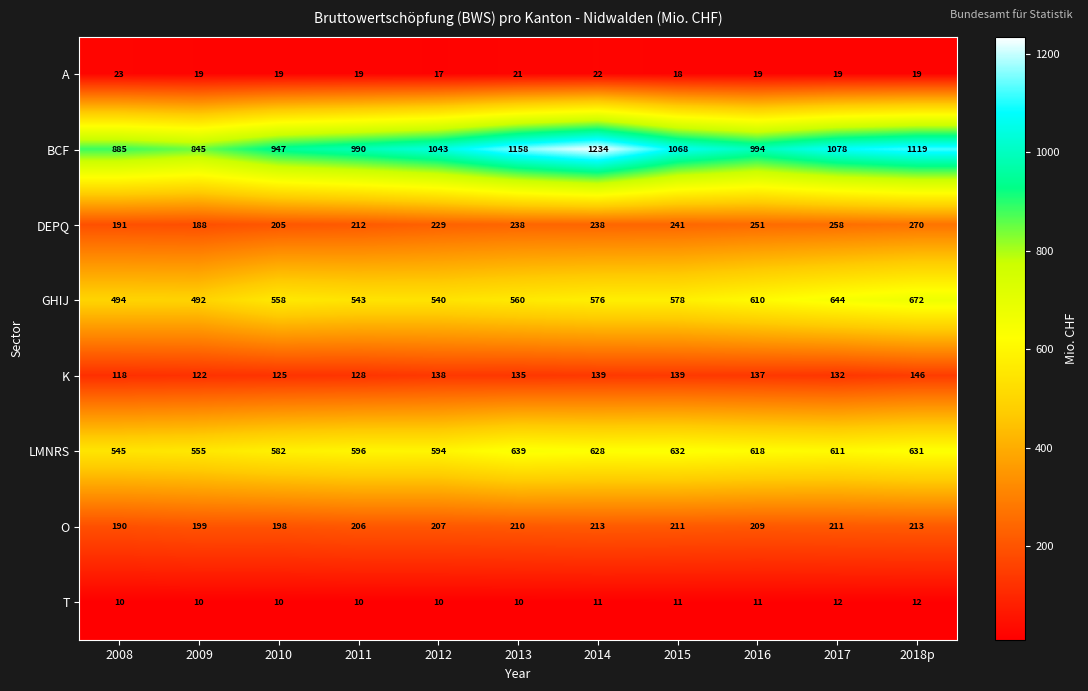

Which series has the largest total across all categories?

BCF